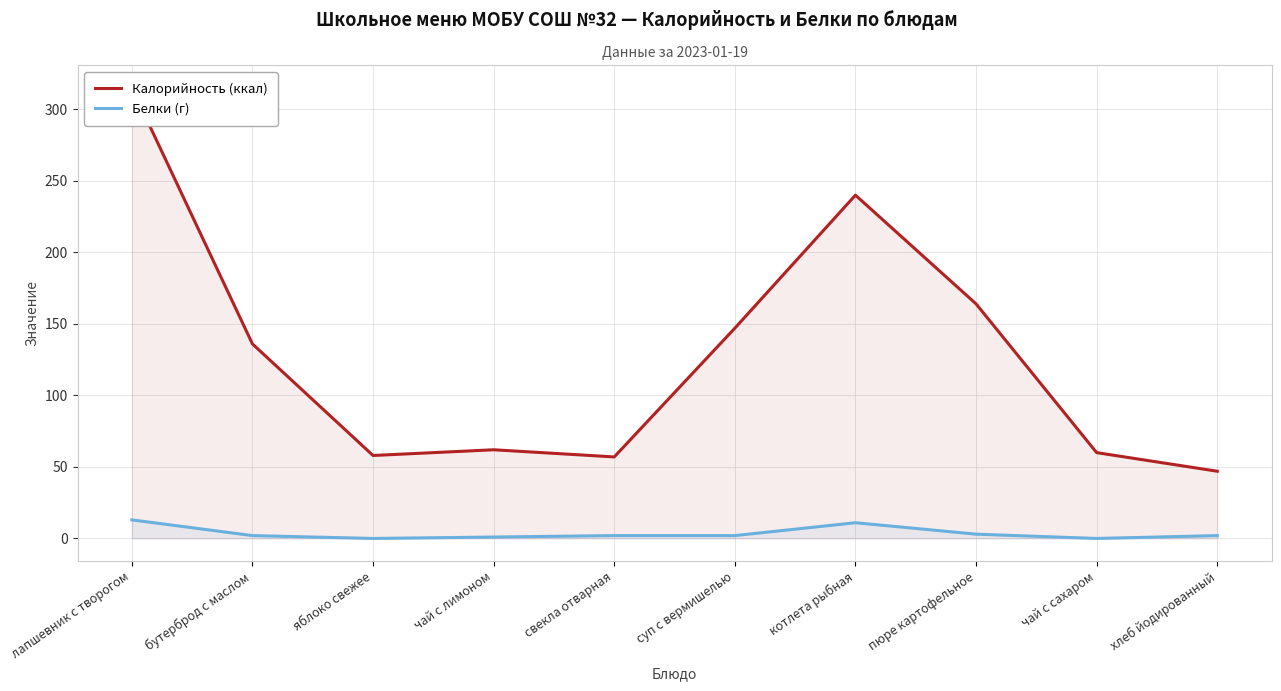

What is the difference between the highest and lowest values at пюре картофельное?

161